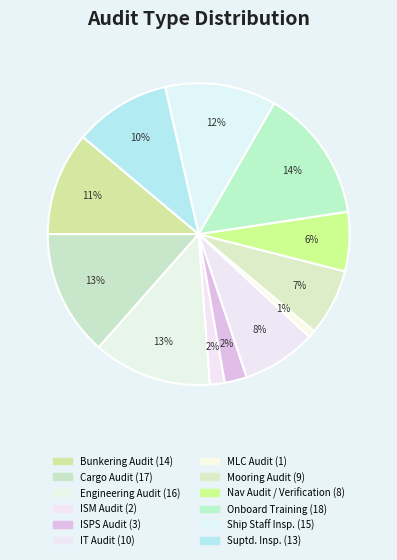

What percentage is the ISPS Audit slice, to the nearest percent?

2%